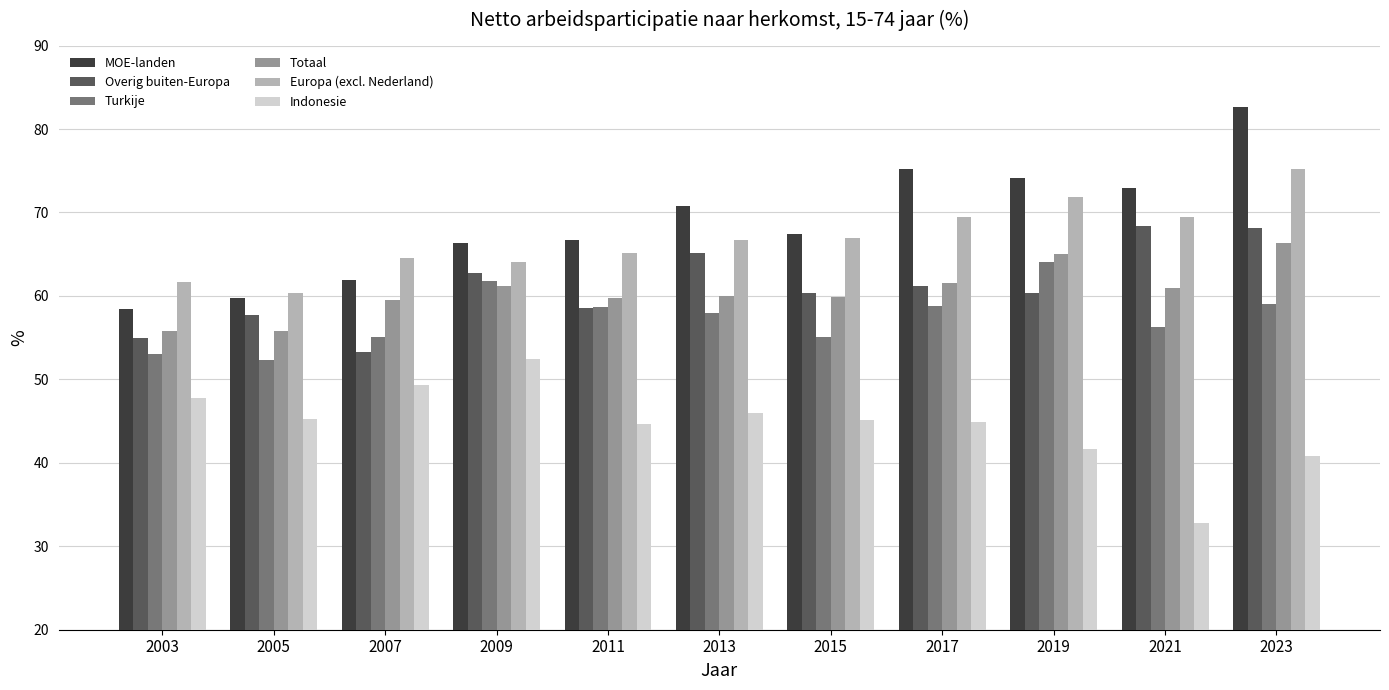

Are the bars grouped side by side (vs. stacked)?

Yes